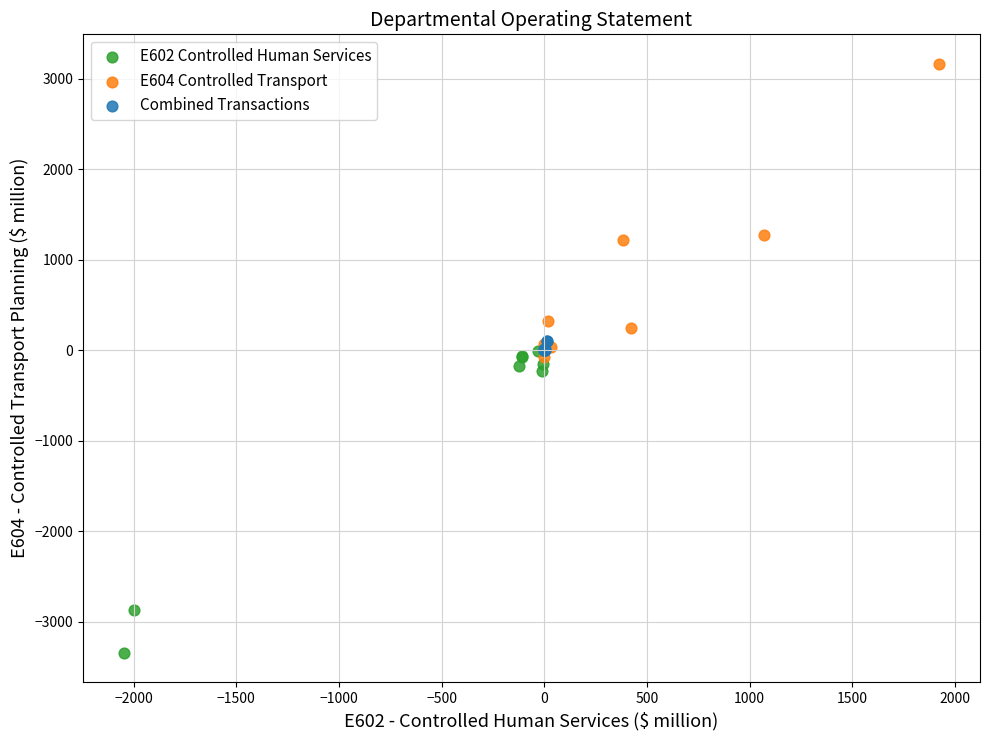

Which series reaches the minimum Y coordinate?

E602 Controlled Human Services